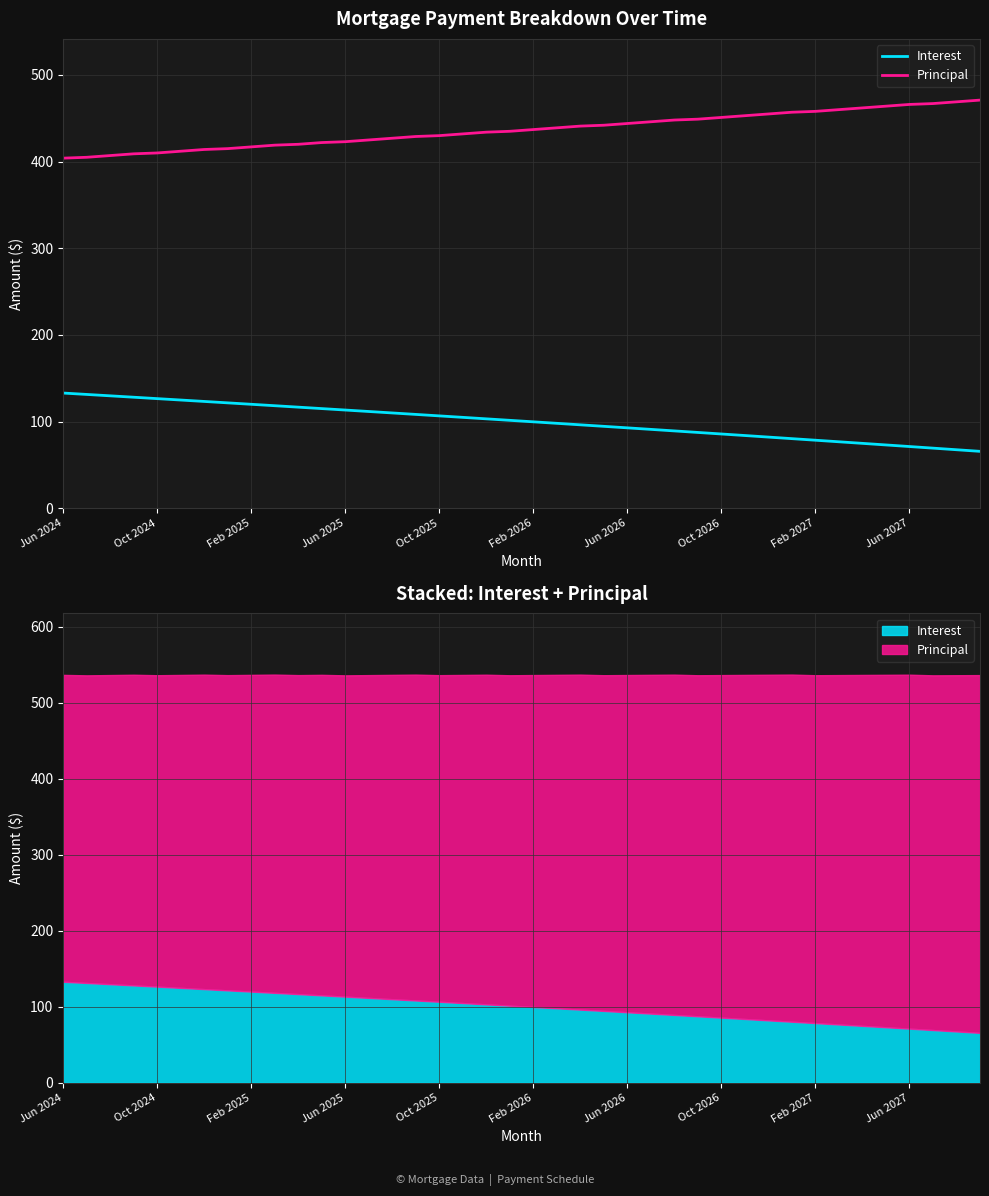

Which series has the largest range (max minus min)?

Interest